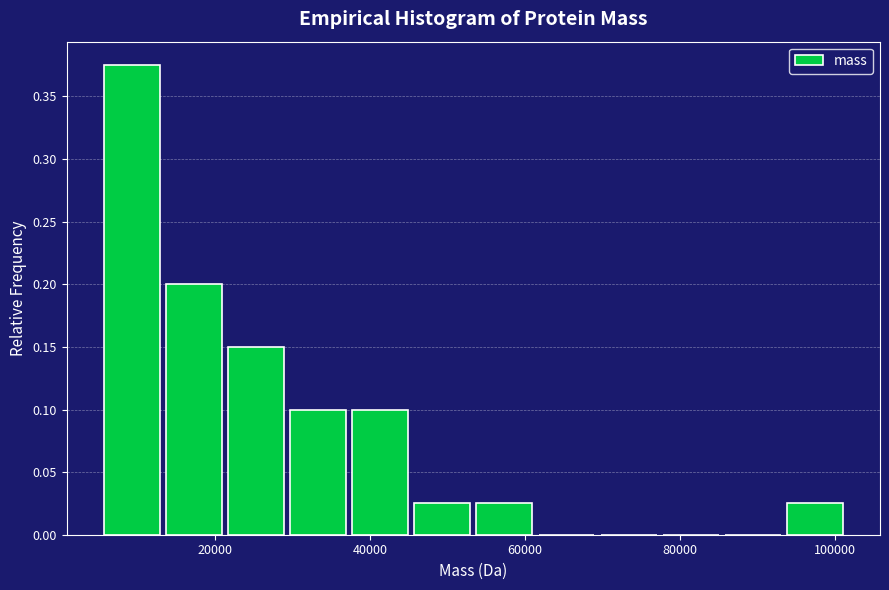

Reading left to right, transcribe this chart: for each bar, give the range it covers on the x-axis and its height. Neither the bar edges nor the heights are printed on the chart, so give them approximately, as read against the axes.

6000 to 14000: 0.375
14000 to 22000: 0.200
22000 to 30000: 0.150
30000 to 38000: 0.100
38000 to 46000: 0.100
46000 to 54000: 0.025
54000 to 62000: 0.025
62000 to 70000: 0
70000 to 78000: 0
78000 to 86000: 0
86000 to 94000: 0
94000 to 102000: 0.025